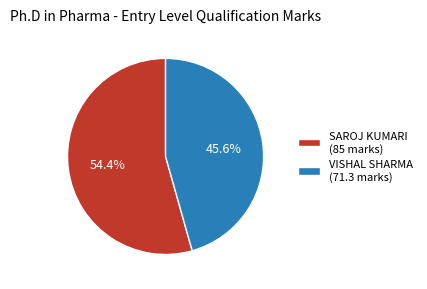

True or false: SAROJ KUMARI accounts for 54% of the total.

True